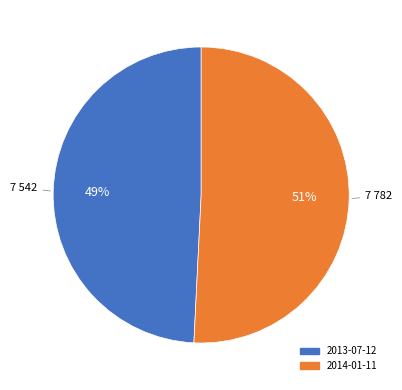

To the nearest percent, what portion does 2014-01-11 represent?

51%